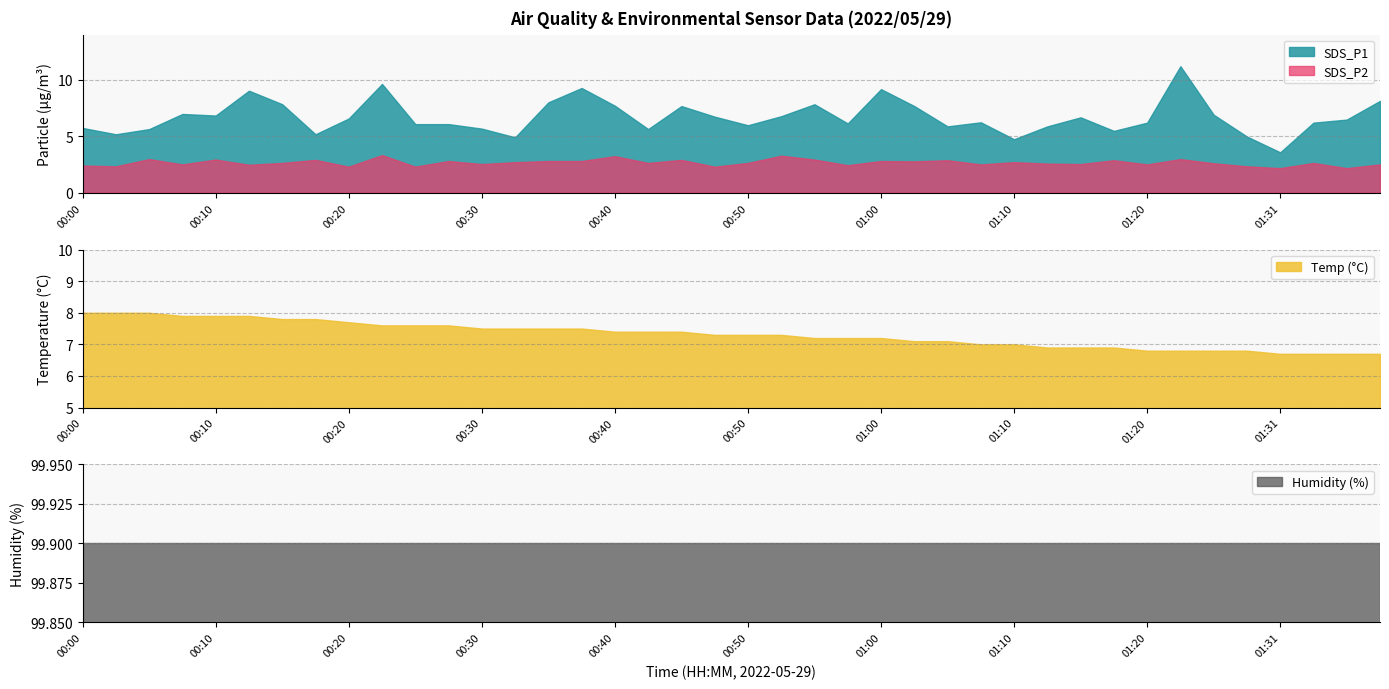

Which label corresponds to the largest value in the chart?

00:00